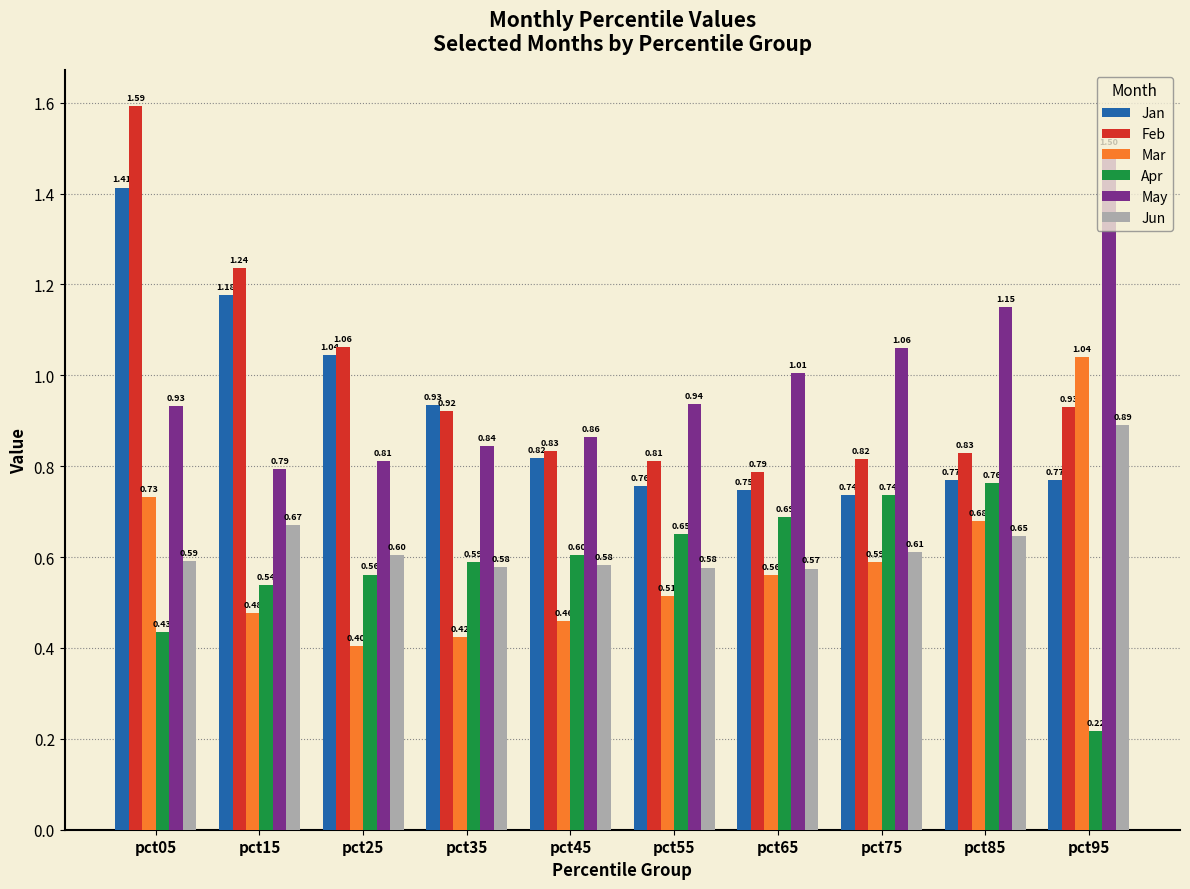

At how many categories does at least one series exceed 1?

7